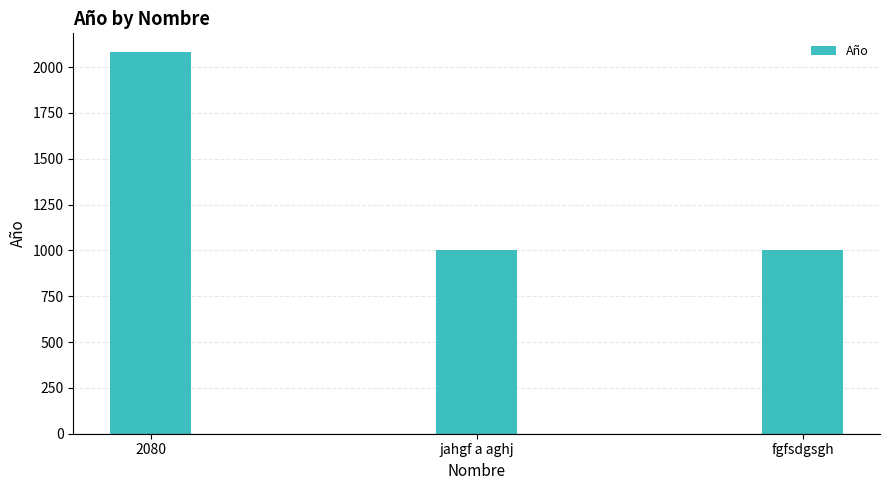

Which category has the highest value across all series?

2080